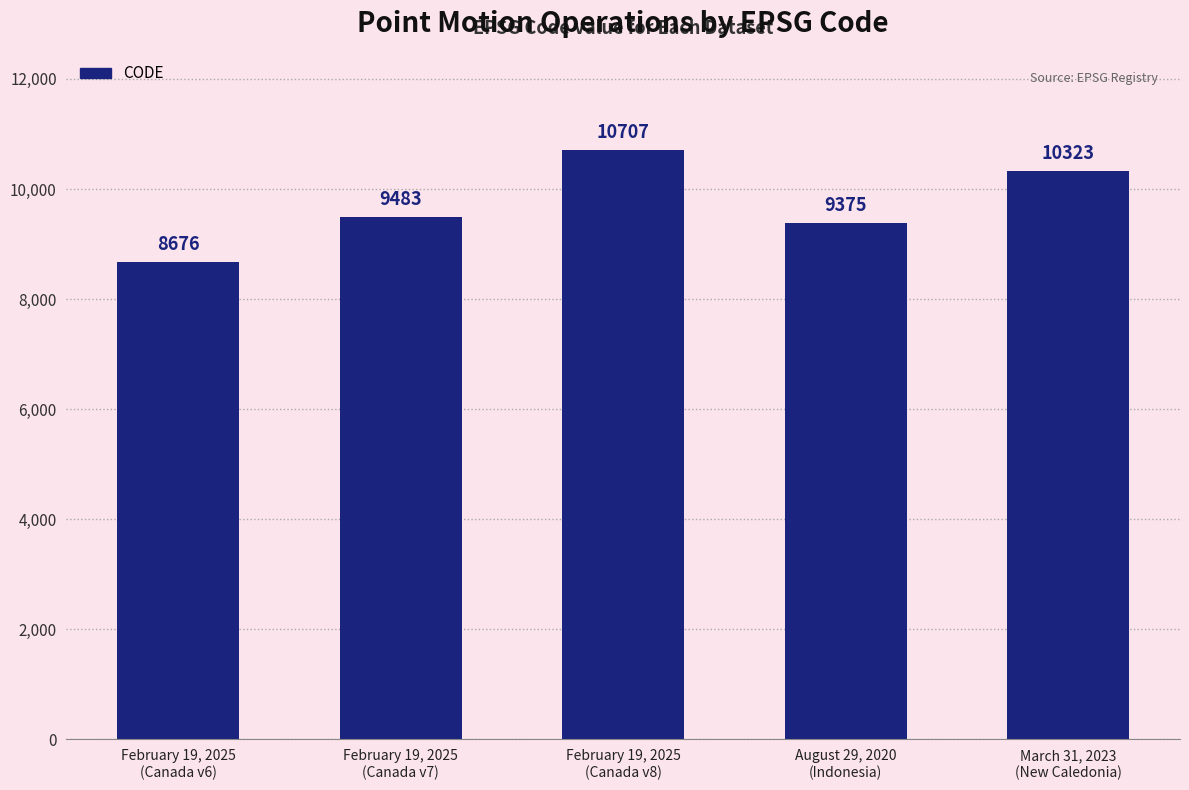

What is the value of the 1st bar from the left?

8676